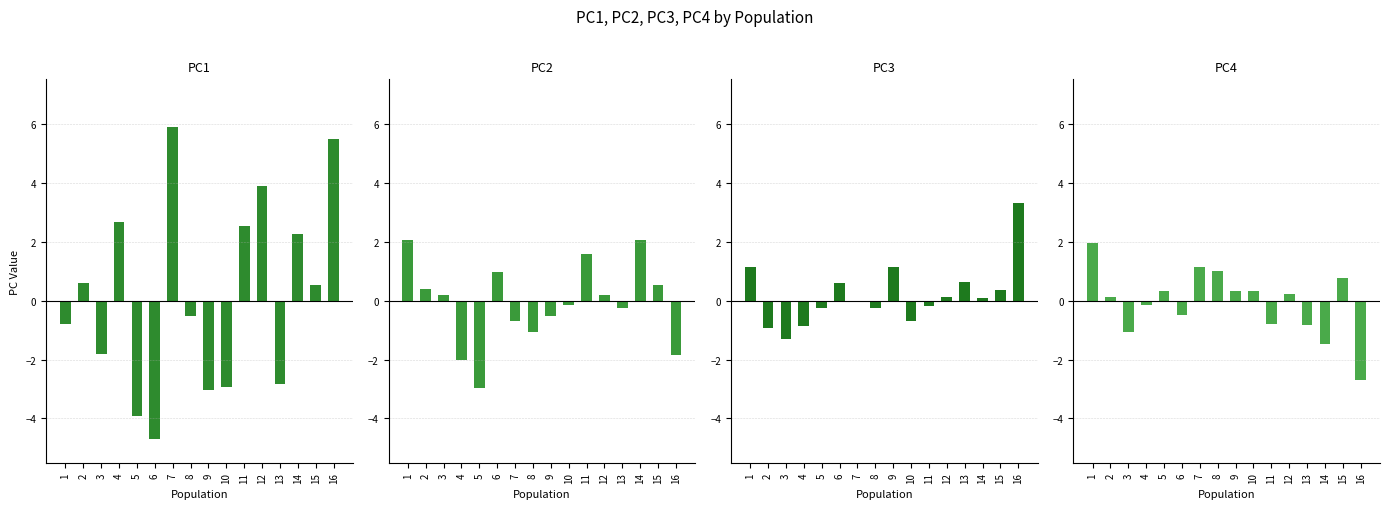

How many negative values does the PC1 series have?

8